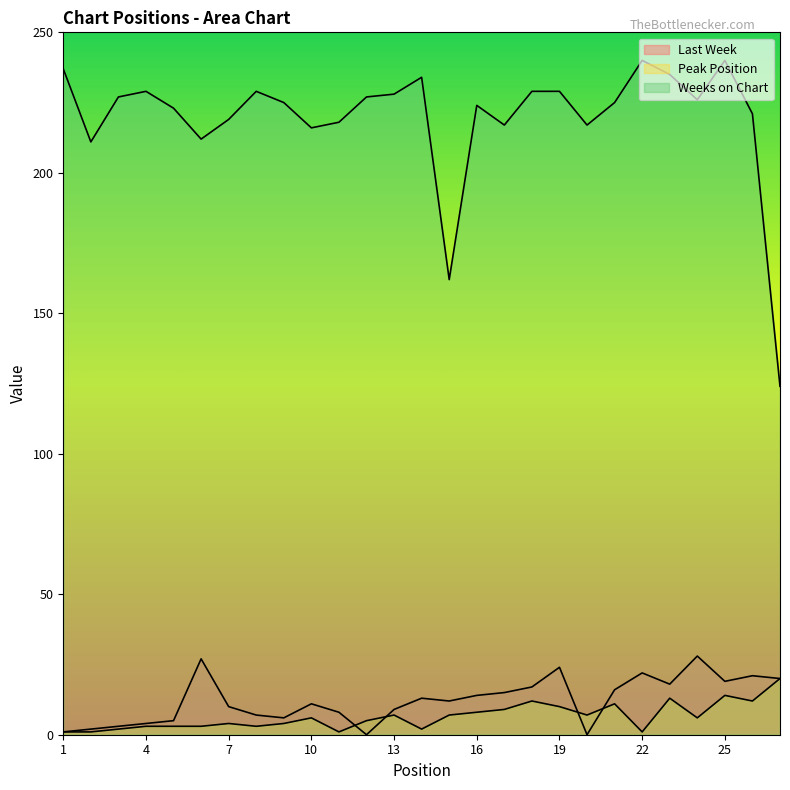

Where is the first local minimum for Last Week?

9